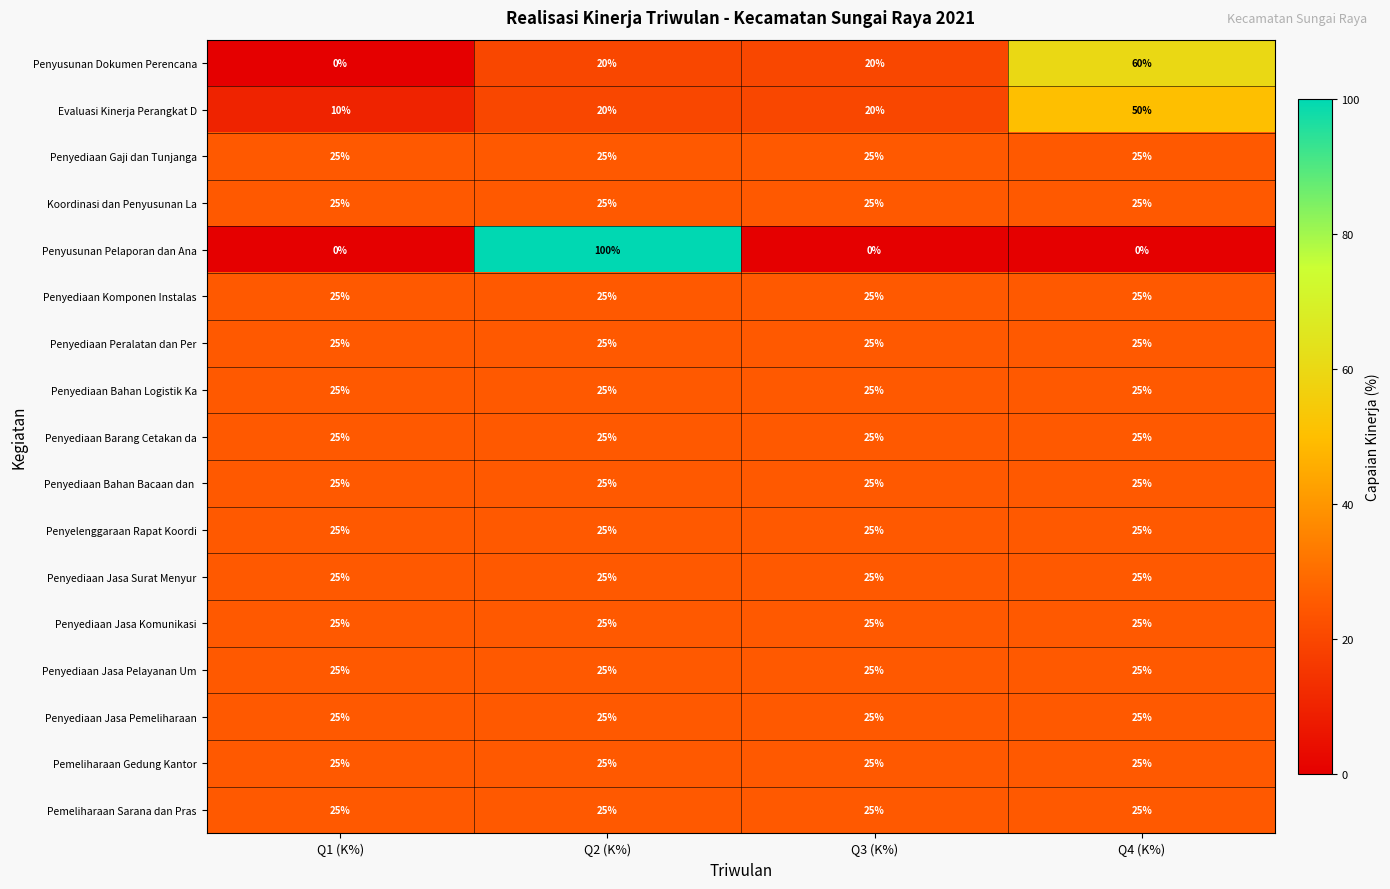

Is it true that Penyusunan Pelaporan dan Ana equals 133 at Q2 (K%)?

False